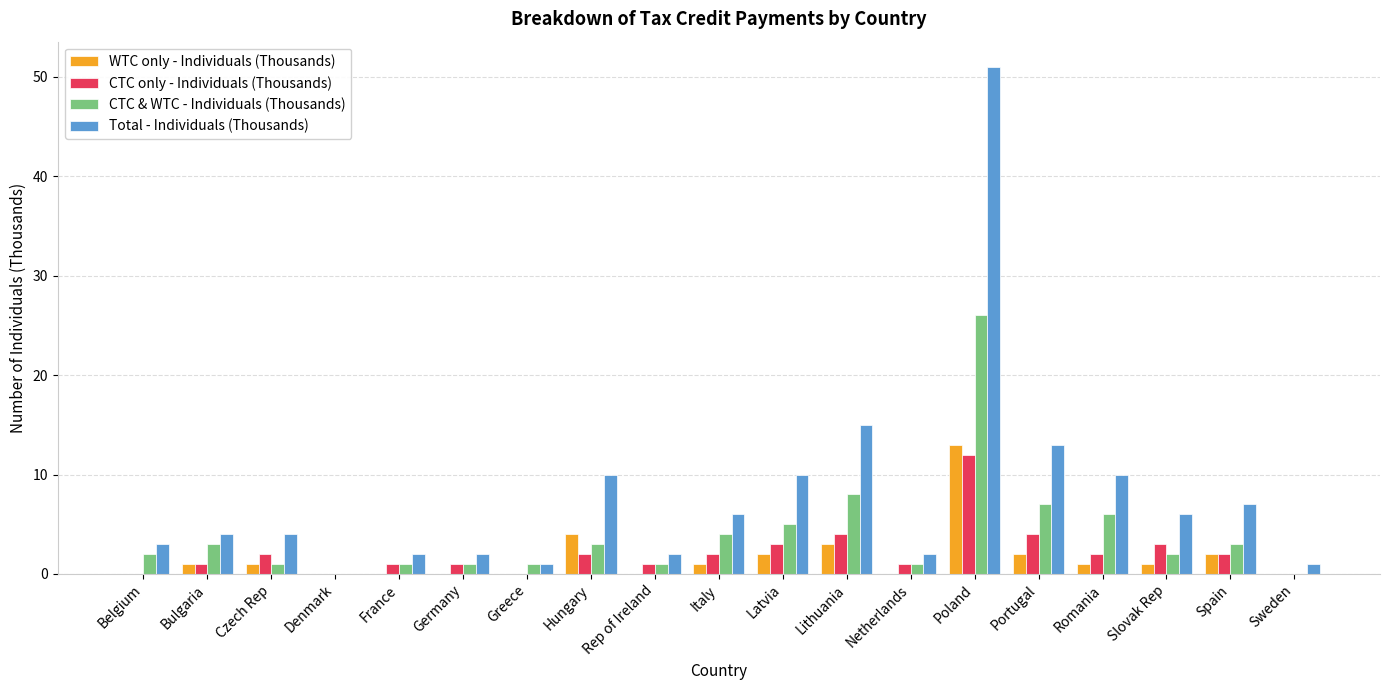

True or false: CTC & WTC - Individuals (Thousands) has a value of 9 at Latvia.

False